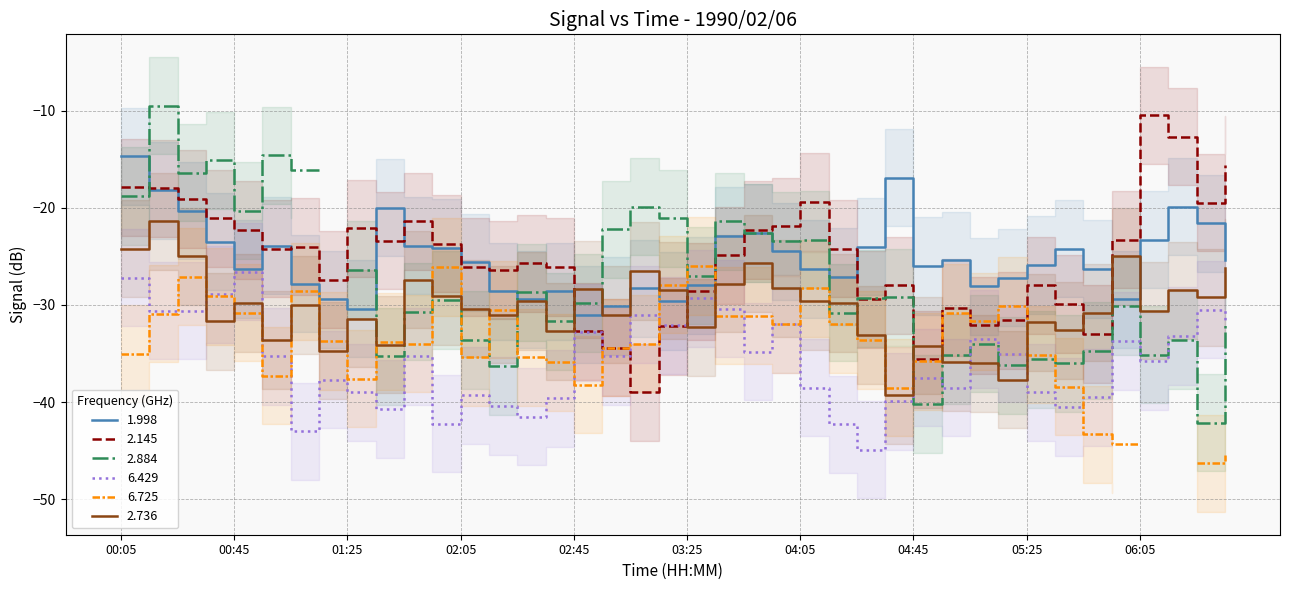

True or false: 2.145 has more than 0 interior local peaks.

True